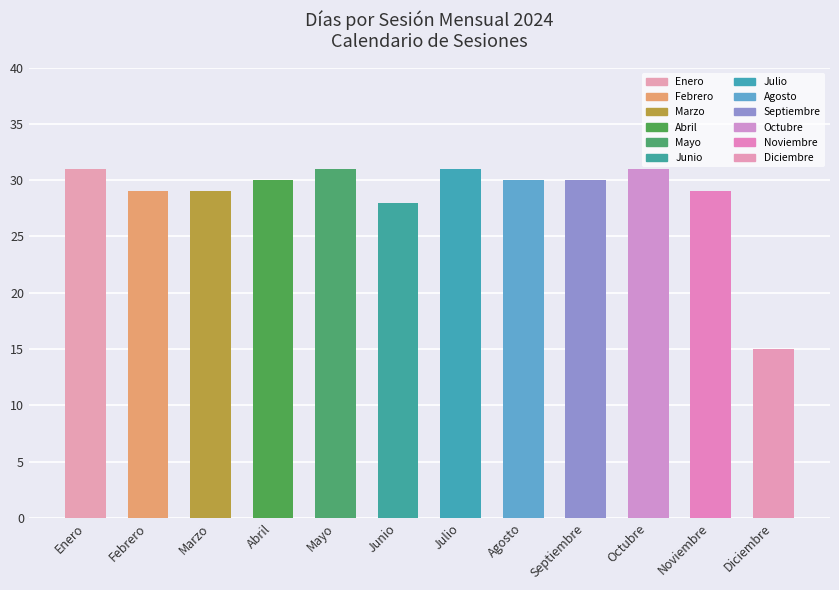

Rank the categories by value from highest to lowest.

Enero, Mayo, Julio, Octubre, Abril, Agosto, Septiembre, Febrero, Marzo, Noviembre, Junio, Diciembre